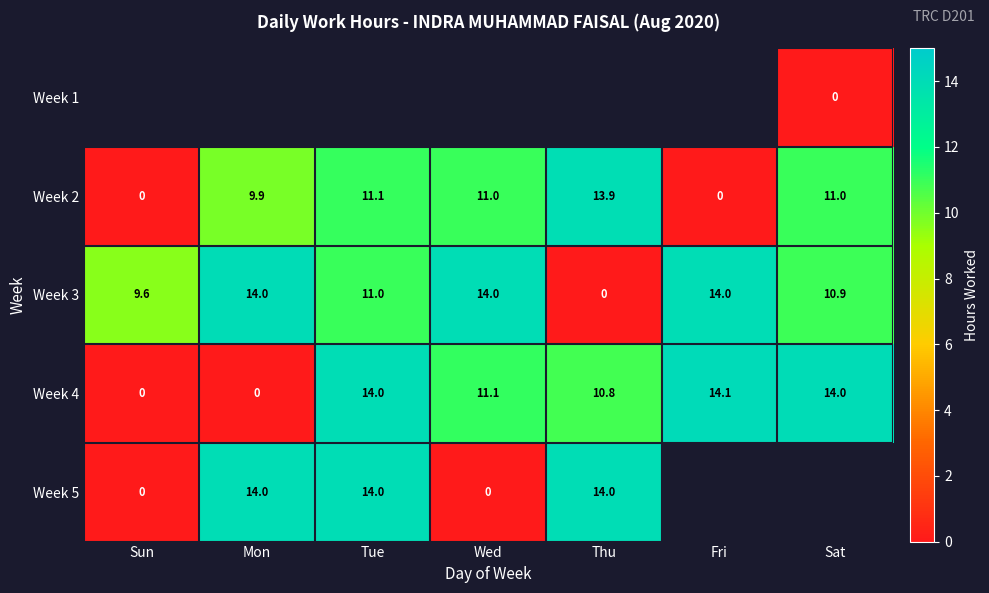

What is the sum of all Week 4 values?

64.0